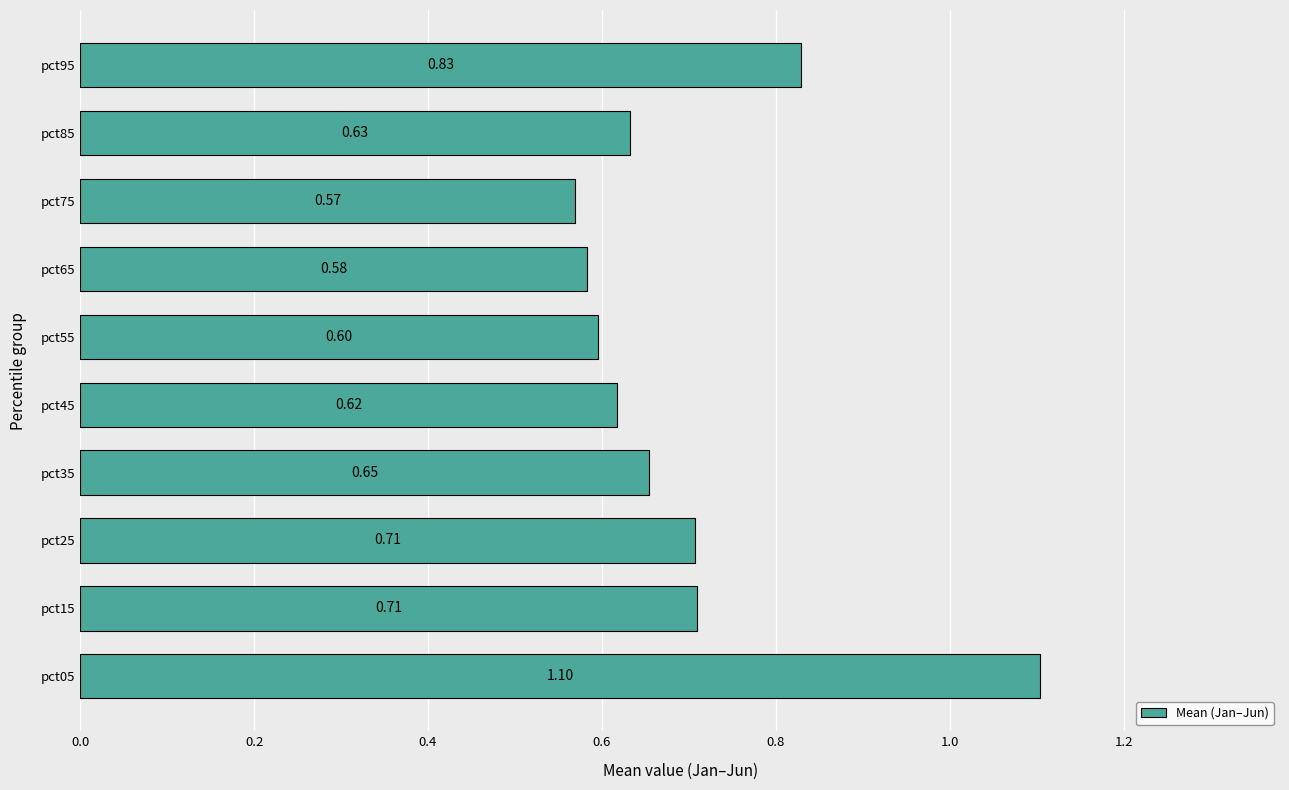

Which has a higher value, pct65 or pct95?

pct95